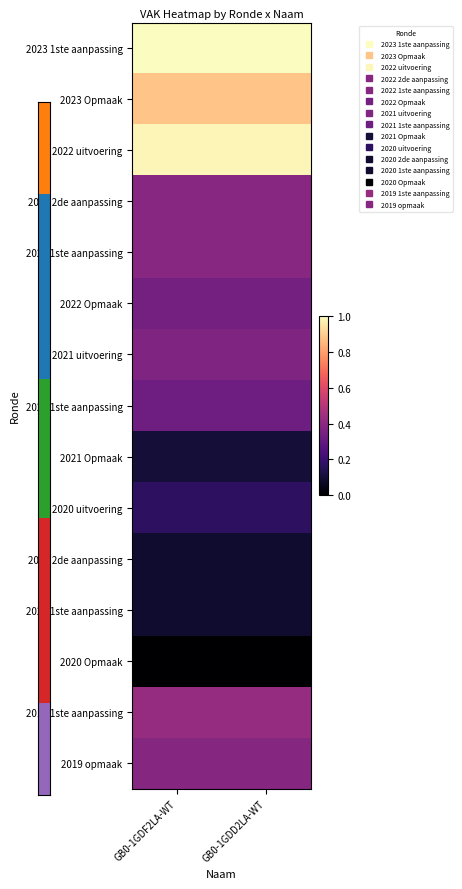

Reading left to right, what are all the values shown in this chart?

2023 1ste aanpassing: GB0-1GDF2LA-WT=1.0	GB0-1GDD2LA-WT=1.0
2023 Opmaak: GB0-1GDF2LA-WT=0.9	GB0-1GDD2LA-WT=0.9
2022 uitvoering: GB0-1GDF2LA-WT=1.0	GB0-1GDD2LA-WT=1.0
2022 2de aanpassing: GB0-1GDF2LA-WT=0.4	GB0-1GDD2LA-WT=0.4
2022 1ste aanpassing: GB0-1GDF2LA-WT=0.4	GB0-1GDD2LA-WT=0.4
2022 Opmaak: GB0-1GDF2LA-WT=0.3	GB0-1GDD2LA-WT=0.3
2021 uitvoering: GB0-1GDF2LA-WT=0.4	GB0-1GDD2LA-WT=0.4
2021 1ste aanpassing: GB0-1GDF2LA-WT=0.3	GB0-1GDD2LA-WT=0.3
2021 Opmaak: GB0-1GDF2LA-WT=0.1	GB0-1GDD2LA-WT=0.1
2020 uitvoering: GB0-1GDF2LA-WT=0.2	GB0-1GDD2LA-WT=0.2
2020 2de aanpassing: GB0-1GDF2LA-WT=0.1	GB0-1GDD2LA-WT=0.1
2020 1ste aanpassing: GB0-1GDF2LA-WT=0.1	GB0-1GDD2LA-WT=0.1
2020 Opmaak: GB0-1GDF2LA-WT=0.0	GB0-1GDD2LA-WT=0.0
2019 1ste aanpassing: GB0-1GDF2LA-WT=0.4	GB0-1GDD2LA-WT=0.4
2019 opmaak: GB0-1GDF2LA-WT=0.4	GB0-1GDD2LA-WT=0.4